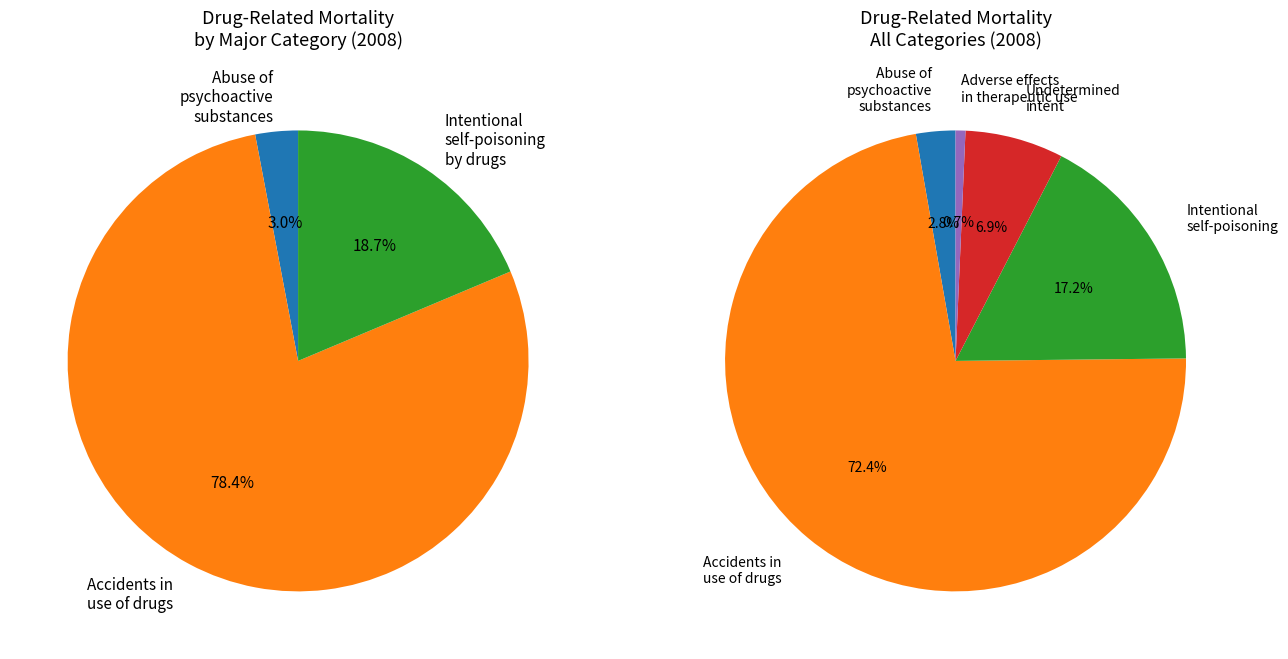

The Accidents in the use of drugs slice represents 72% of the pie. True or false?

True